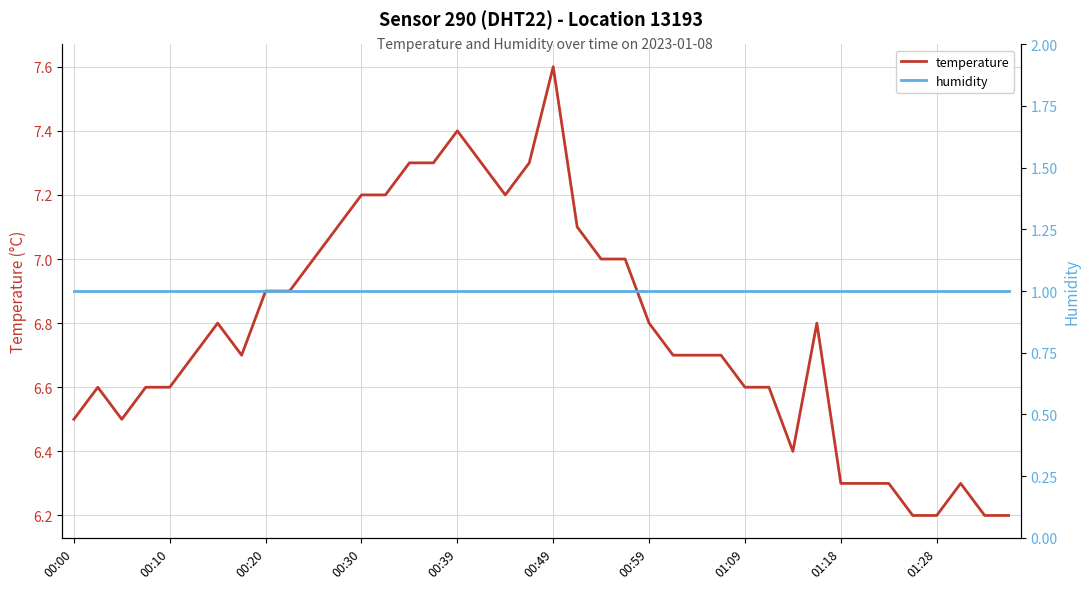

What is the spread (max minus min) of values at 33?

5.3